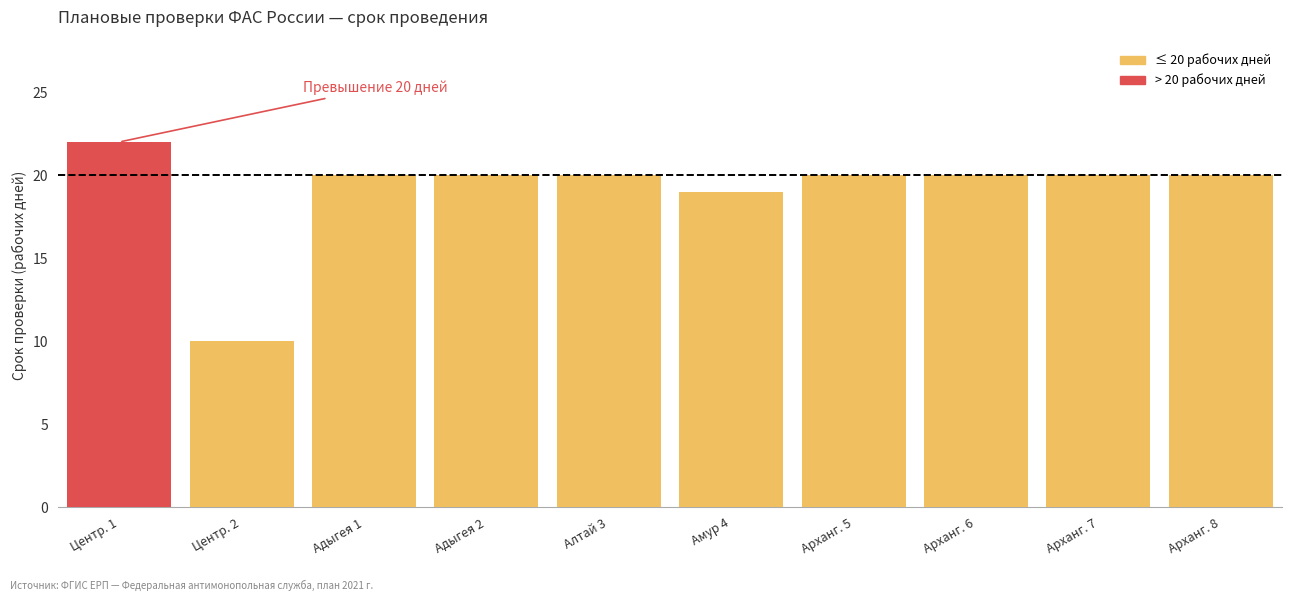

At which label is the value closest to 16?

Амур 4